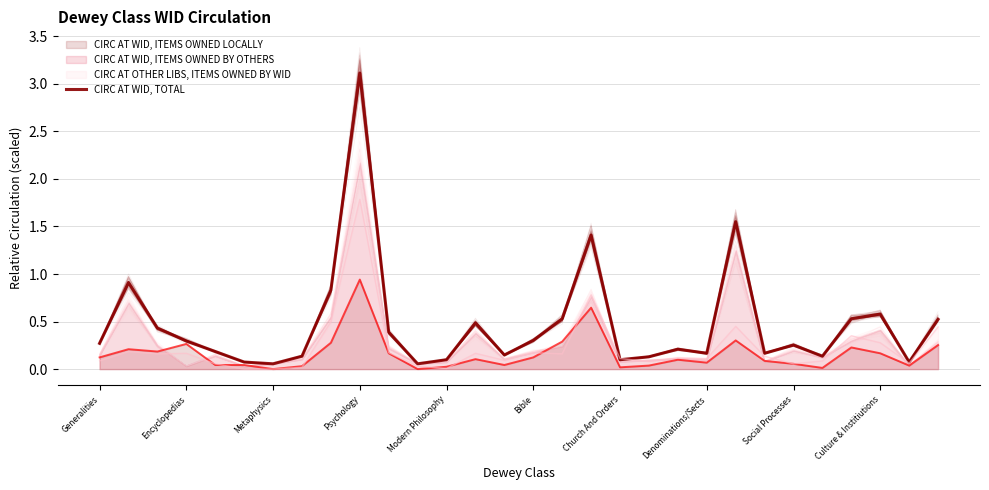

Which has a higher value, Encyclopedias or 15?

Encyclopedias